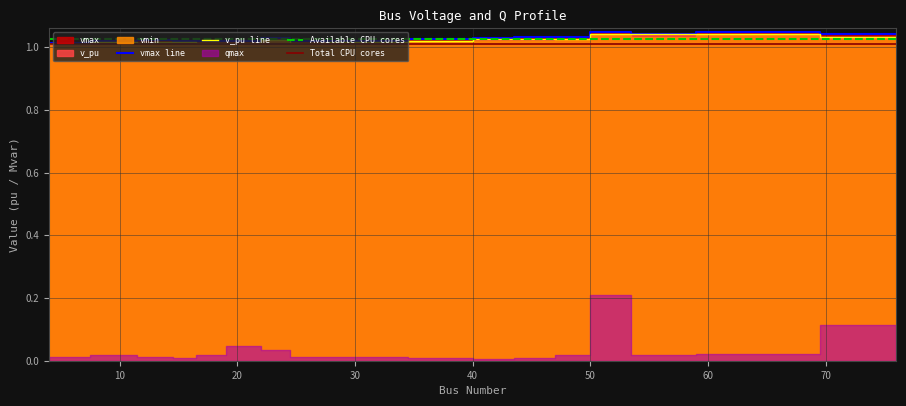

Count the number of categories in the chart.

18